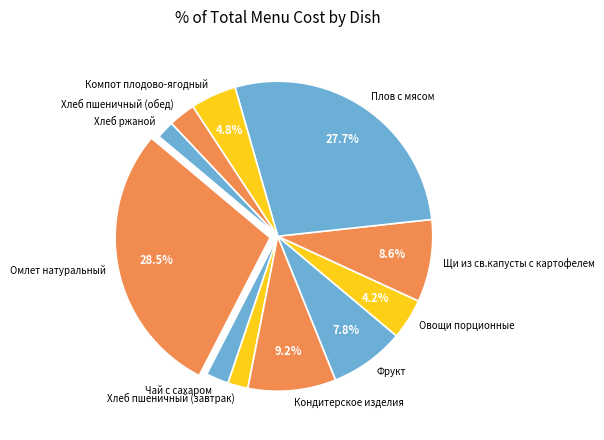

Between Щи из св.капусты с картофелем and Овощи порционные, which is larger?

Щи из св.капусты с картофелем